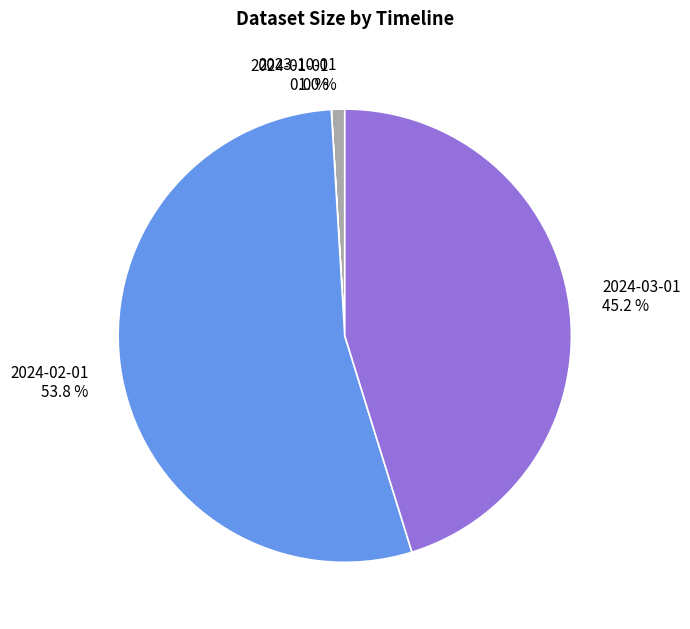

Combined, what portion of the pie is 2024-03-01 45.2 % and 2024-02-01 53.8 %?

99.0%